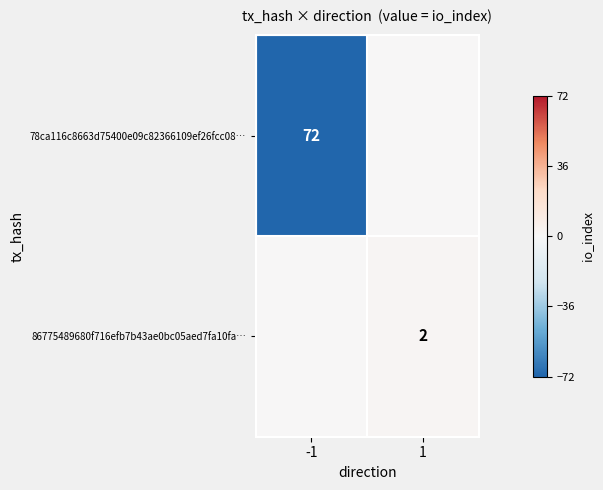

What is the total value across all series at -1?

-72